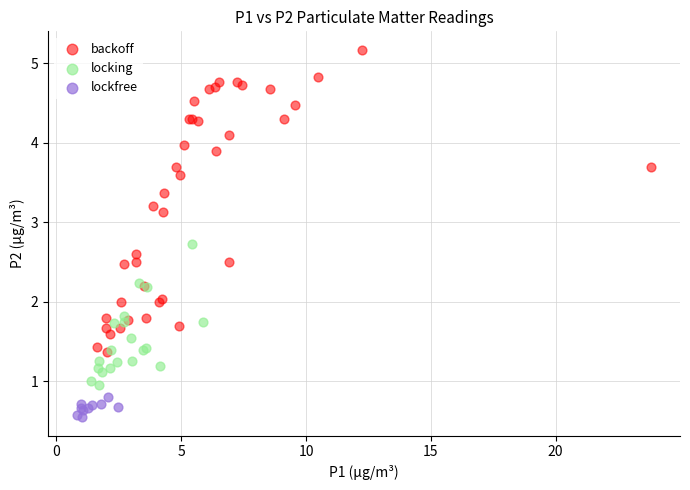

Which series has the widest spread of Y values?

backoff